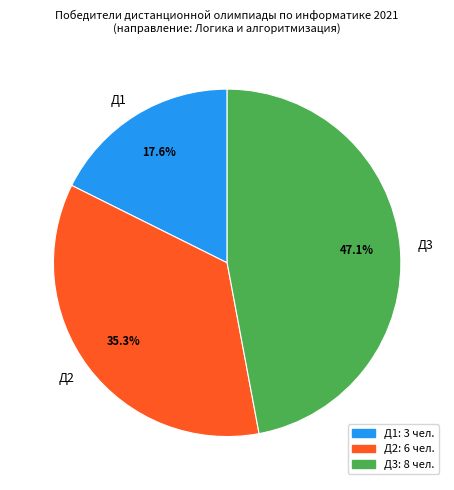

Between Д1 and Д3, which is larger?

Д3